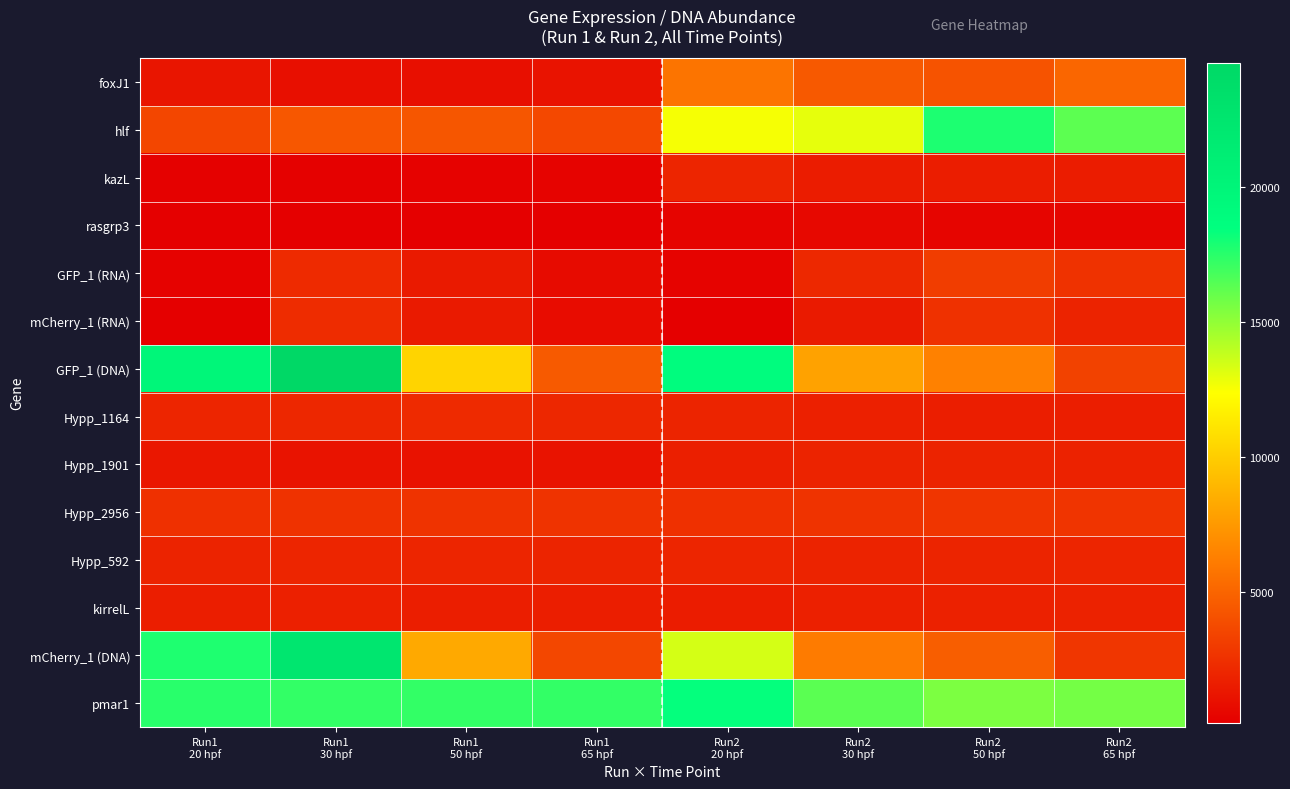

Which series has the widest spread of values?

GFP_1 (DNA)